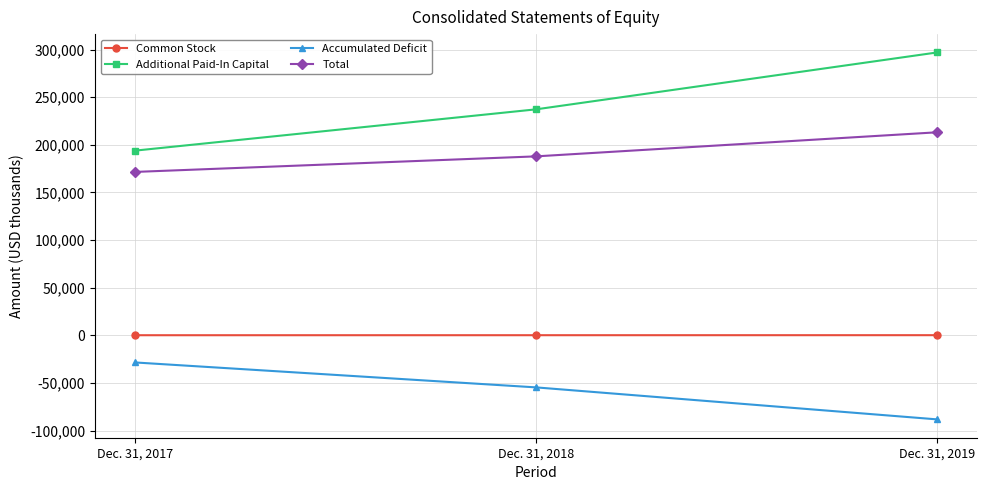

What is the difference between the second highest and minimum values in the Total series?

16334